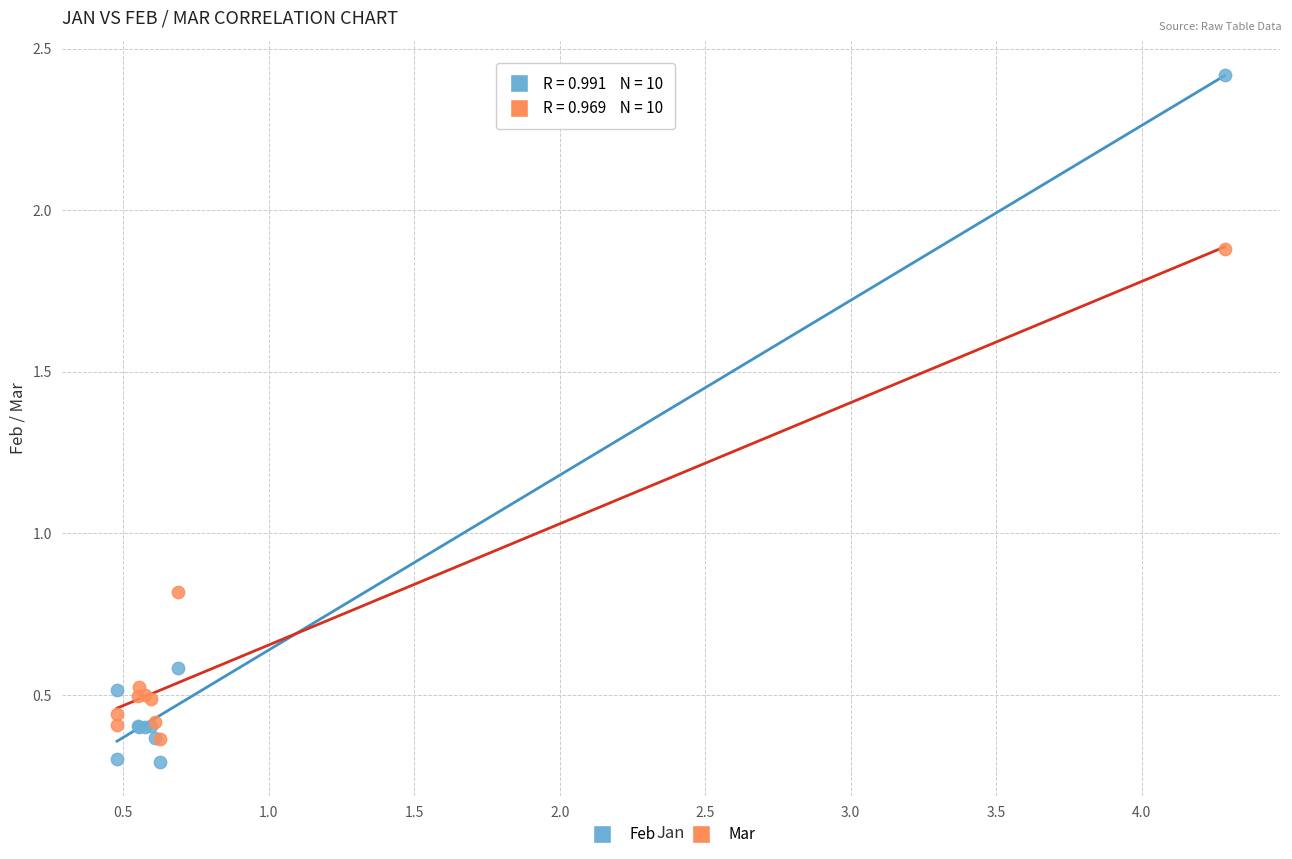

Across all series, what Y value is closest to 1?

0.8